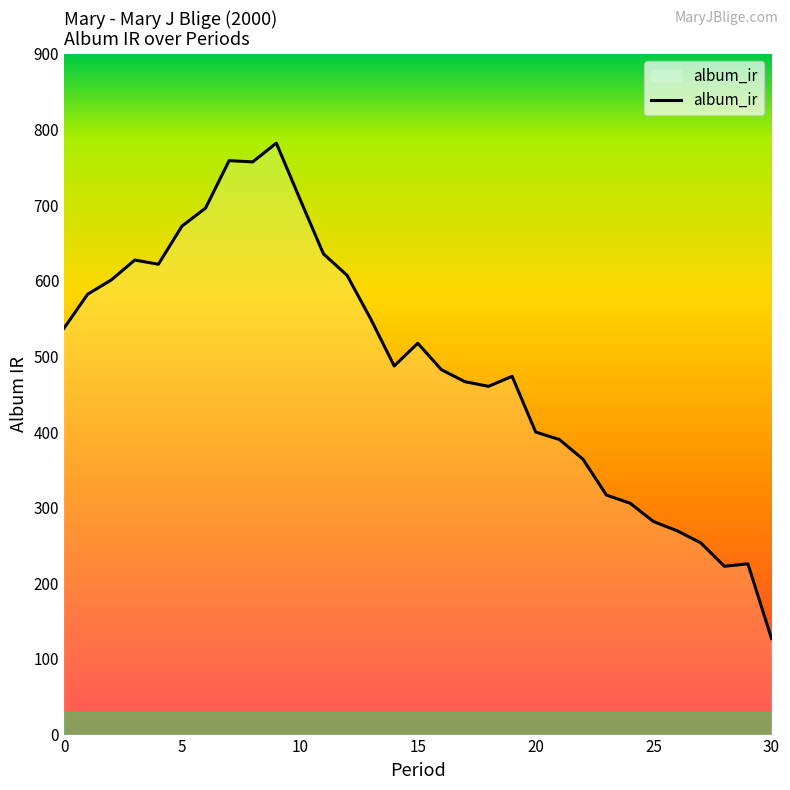

What is the minimum value shown in the chart?

127.0